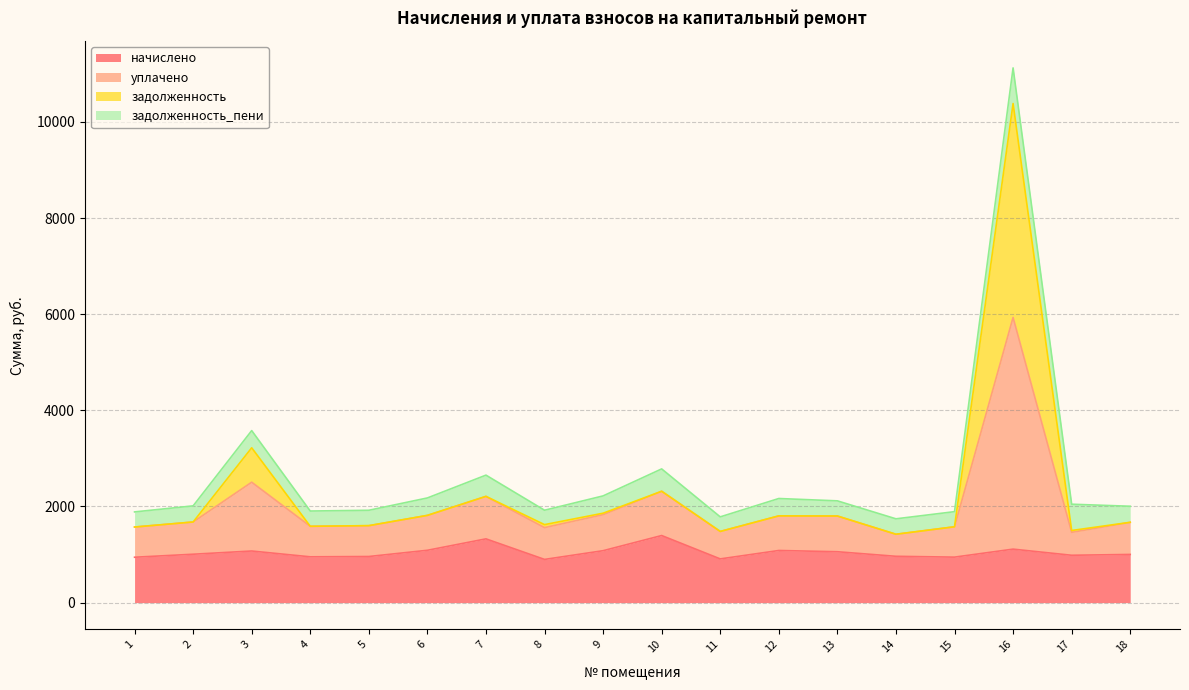

Where is the first local minimum for уплачено?

4